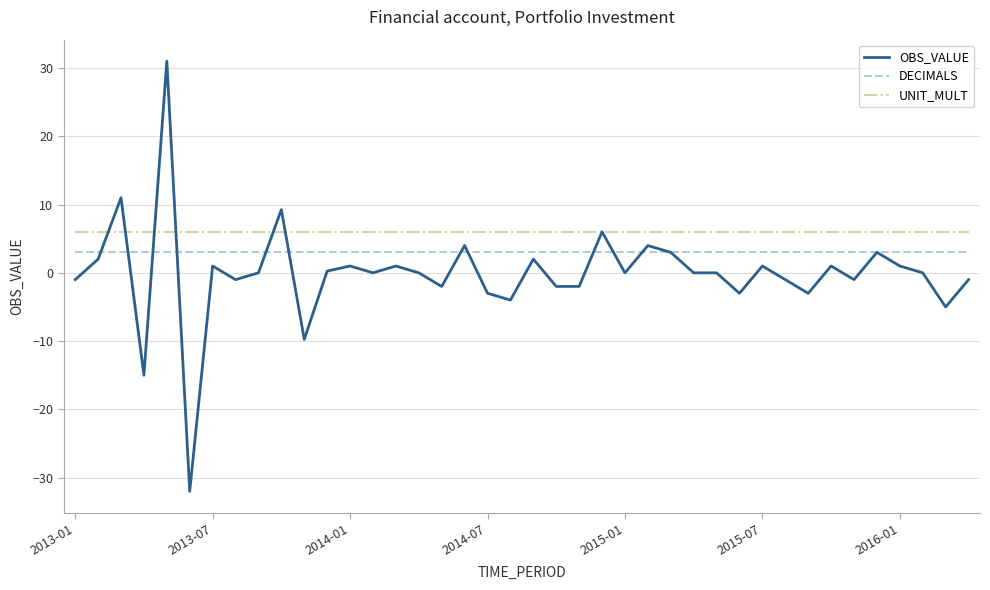

True or false: DECIMALS and UNIT_MULT intersect in this chart.

False